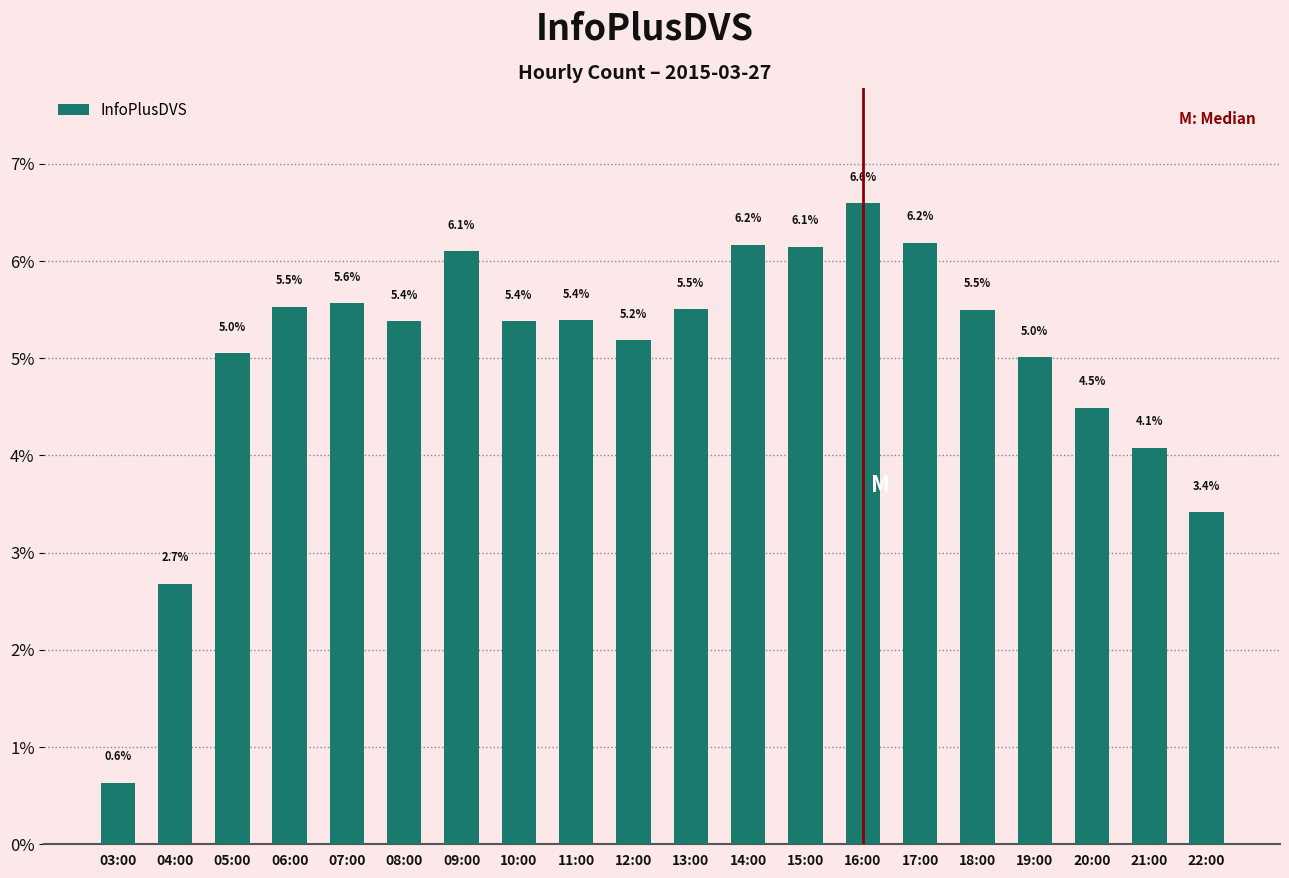

The value at 19:00 is 0.1. True or false?

True